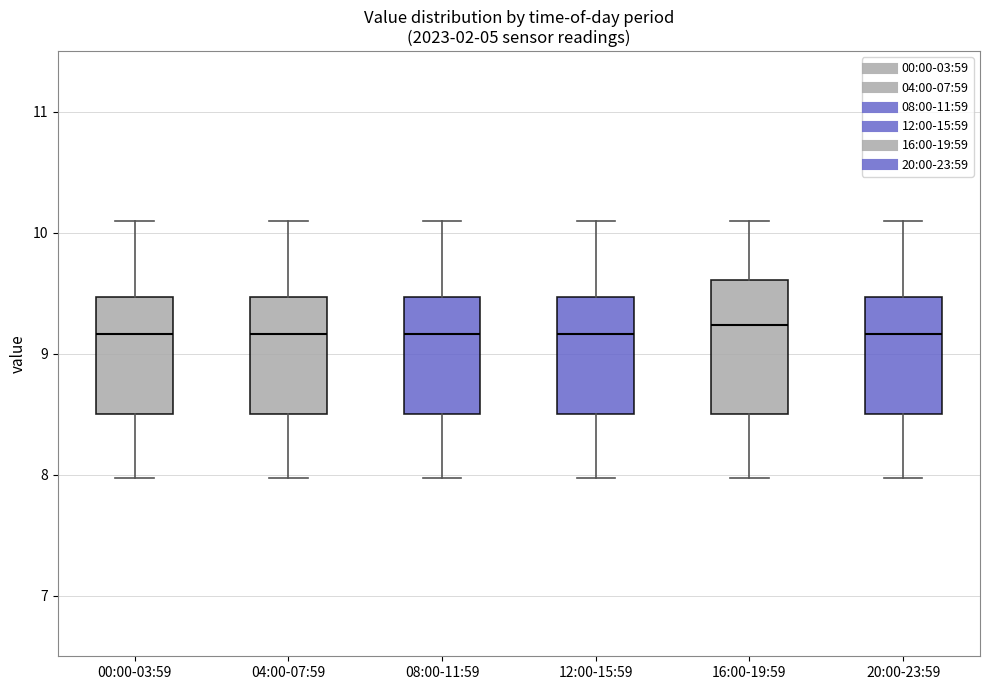

Comparing the boxes themselves (not the whiskers), which one is the tallest?

16:00-19:59